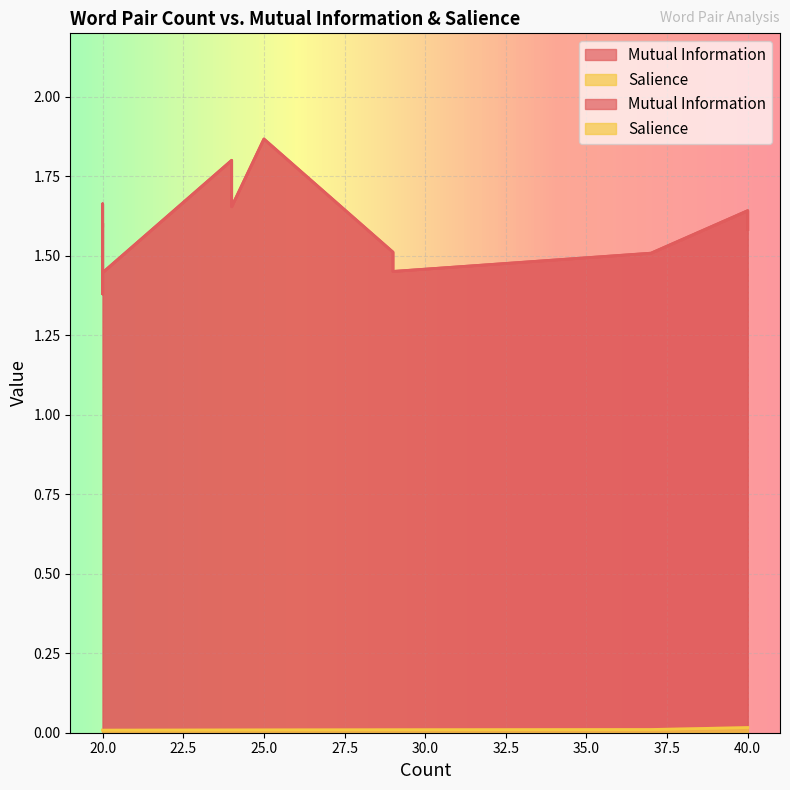

What is the average value of the Mutual Information series?

1.6